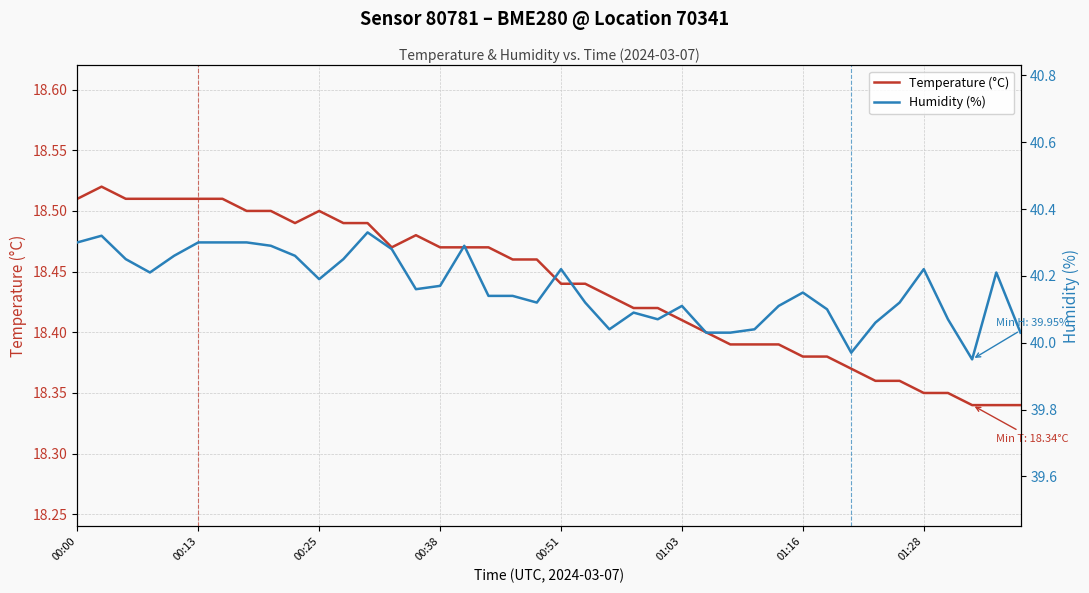

List the series in order of their peak value, lowest first.

Temperature (°C), Humidity (%)